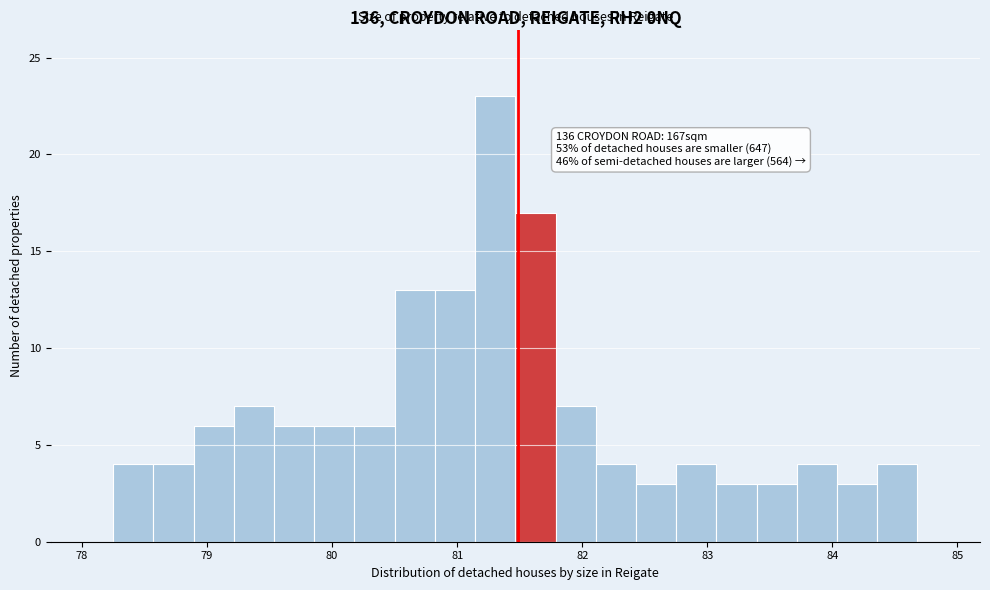

Around what value on the x-axis is the tallest bar? Give the approximate position of its centre, as read against the axis.

81.3